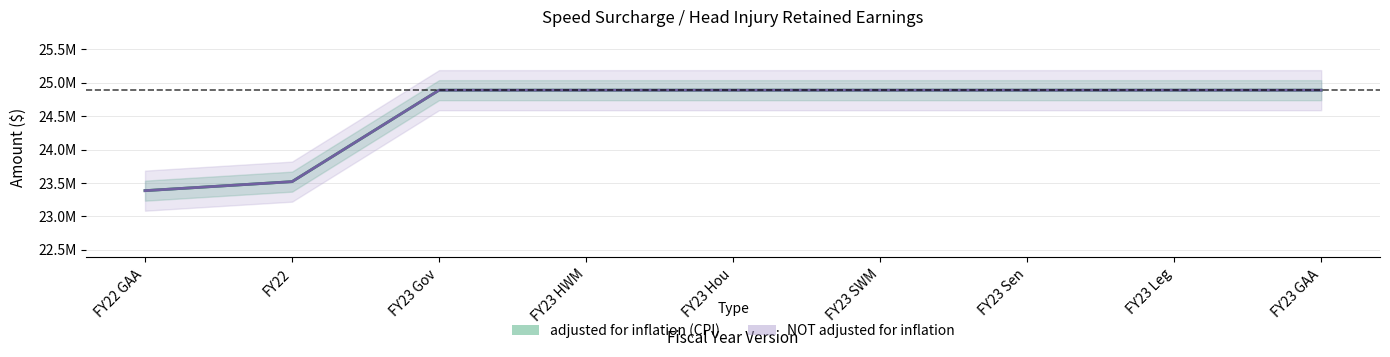

True or false: NOT adjusted for inflation has a value of 9449481 at FY22.

False